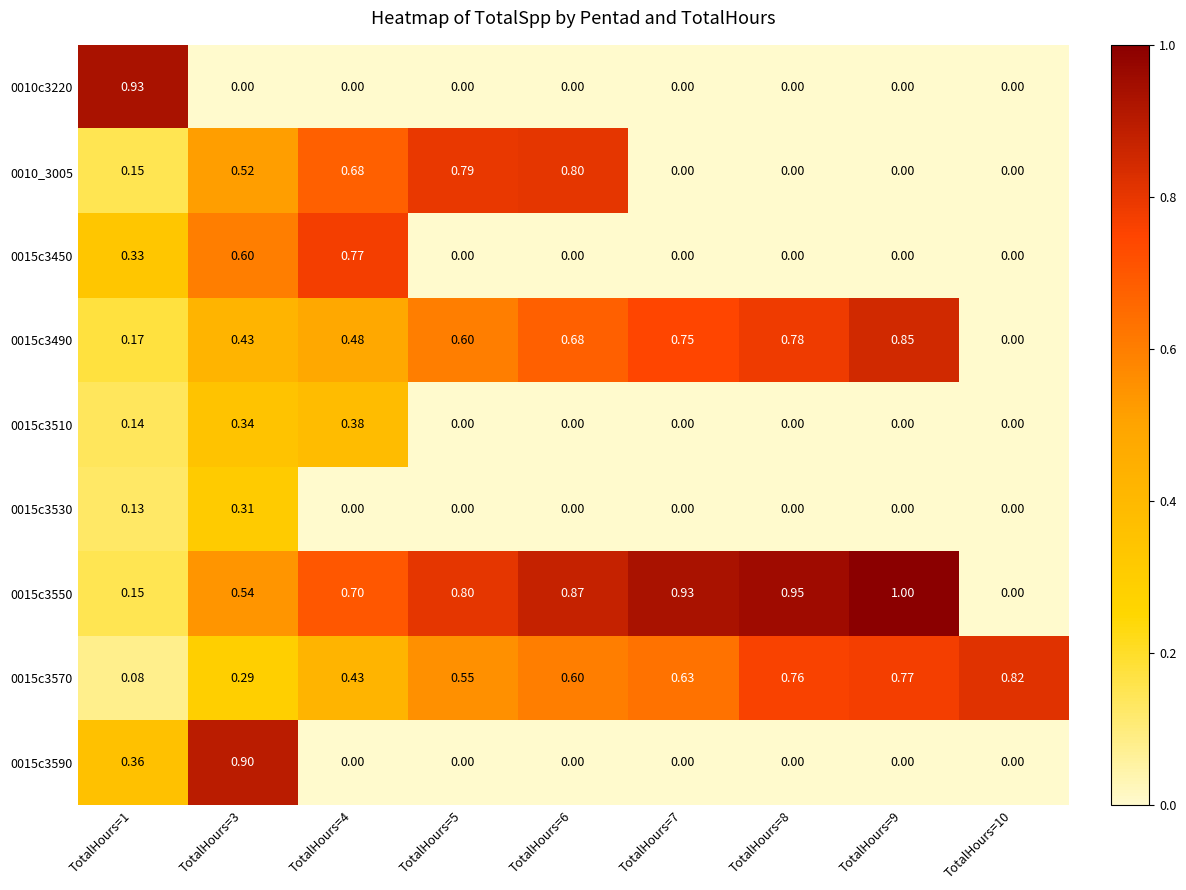

Is the value of 0015c3510 at TotalHours=5 greater than the value of 0010c3220 at TotalHours=1?

No